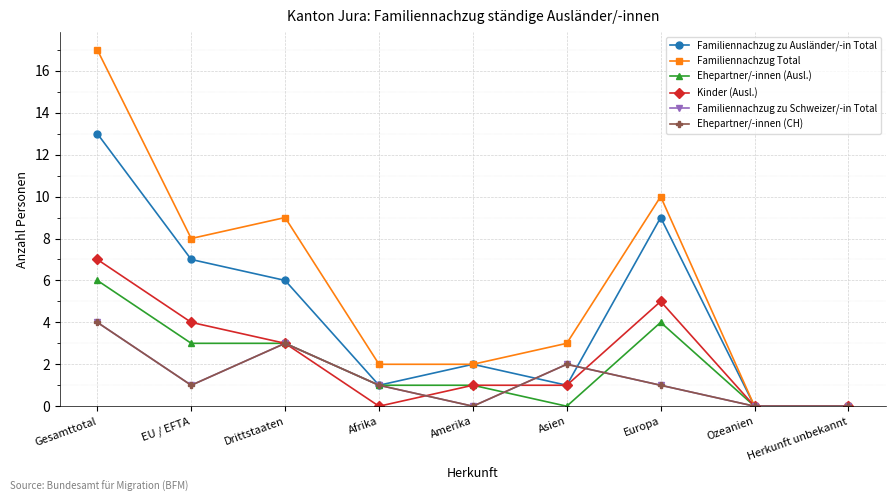

True or false: Ehepartner/-innen (Ausl.) and Familiennachzug zu Ausländer/-in Total cross at least once.

False